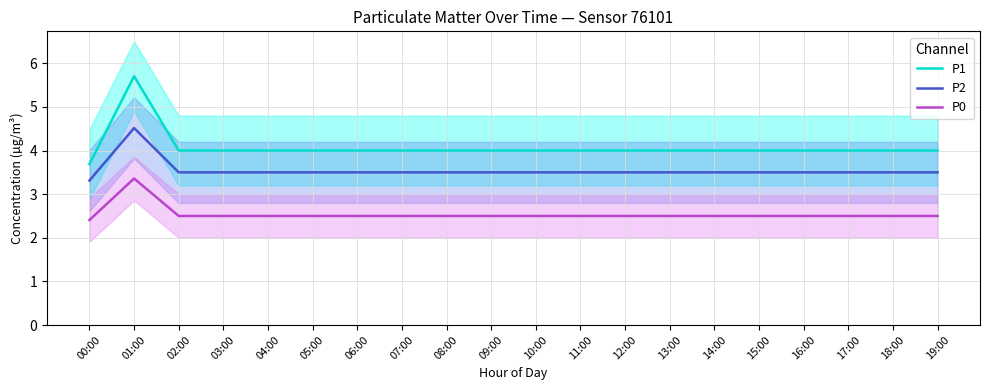

Is it true that P1 equals 1.9 at 09:00?

False